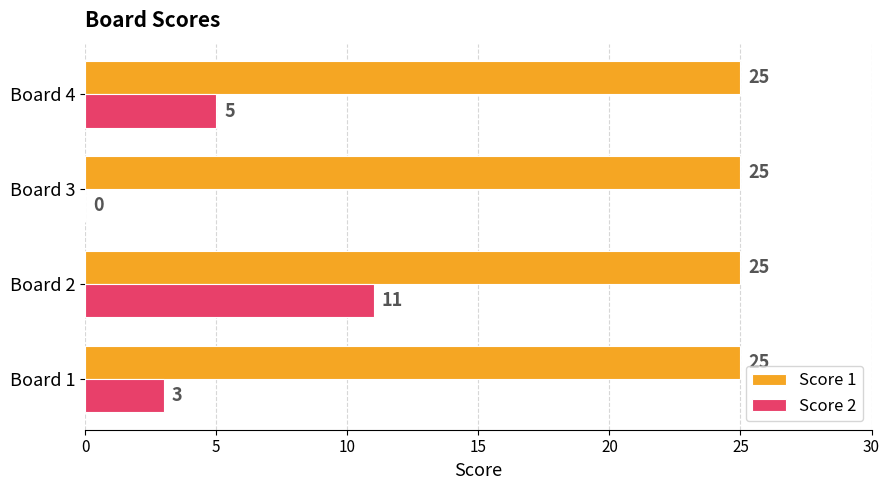

Which series has the largest total across all categories?

Score 1